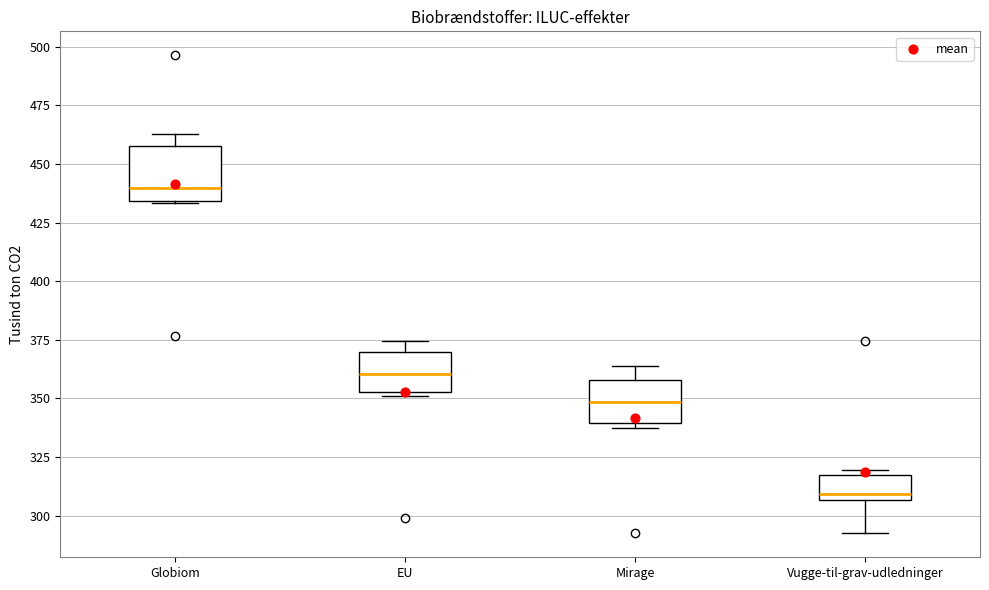

Which box has the highest median line?

Globiom